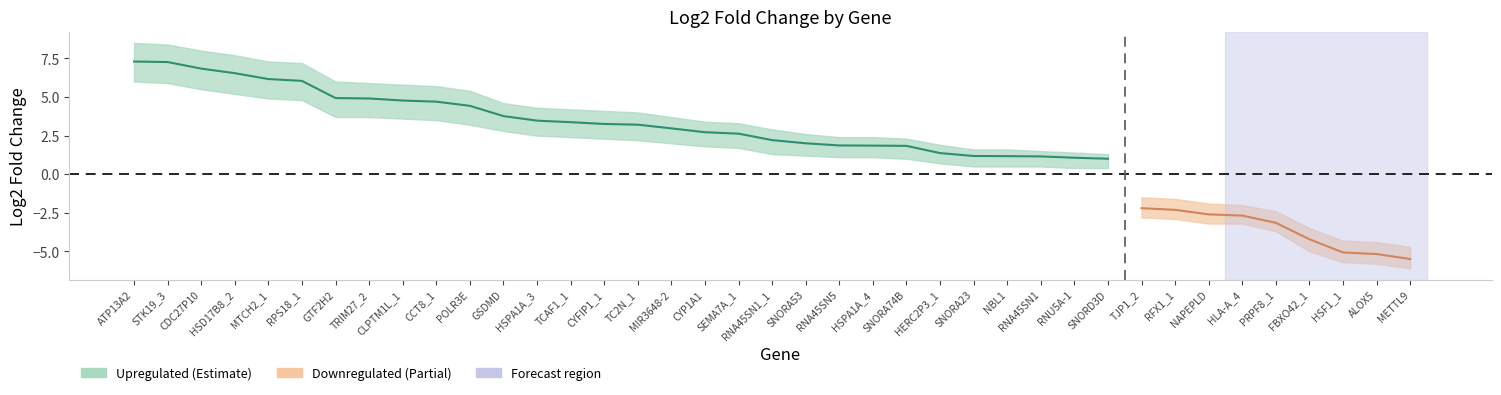

What is the maximum value shown in the chart?

7.3